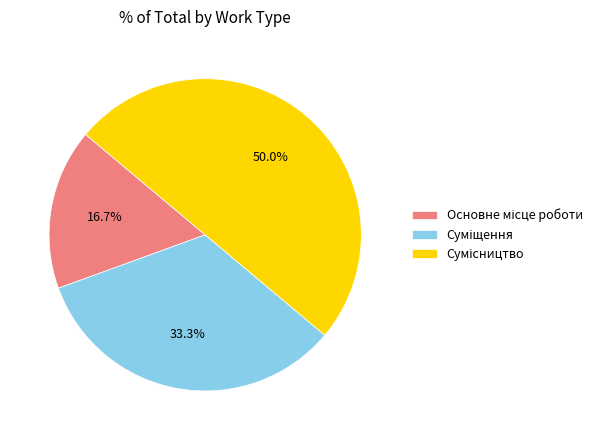

What is the smallest slice in the pie chart?

Основне місце роботи